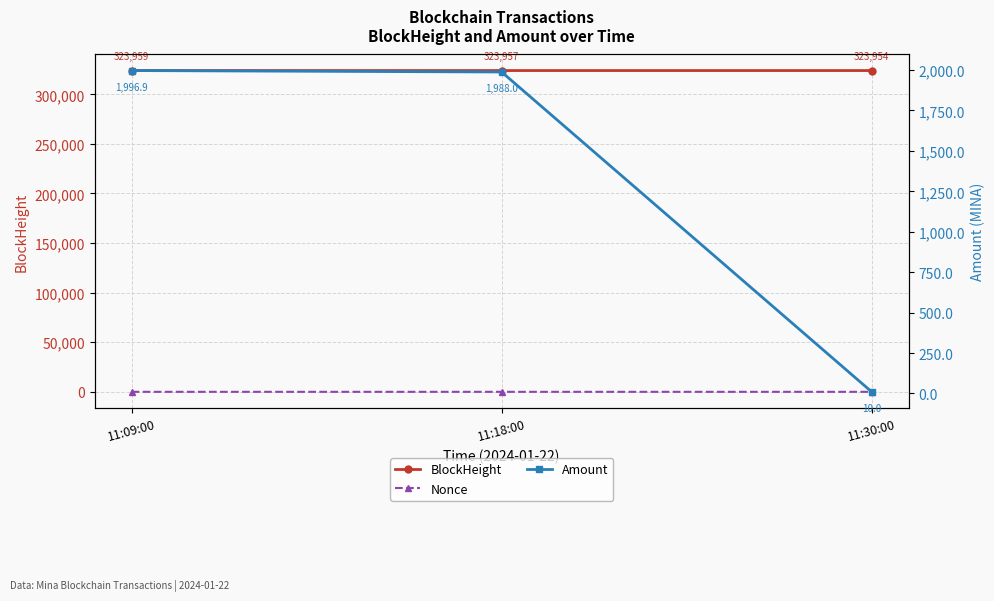

List the labels in order of BlockHeight value, largest first.

11:09:00, 11:18:00, 11:30:00